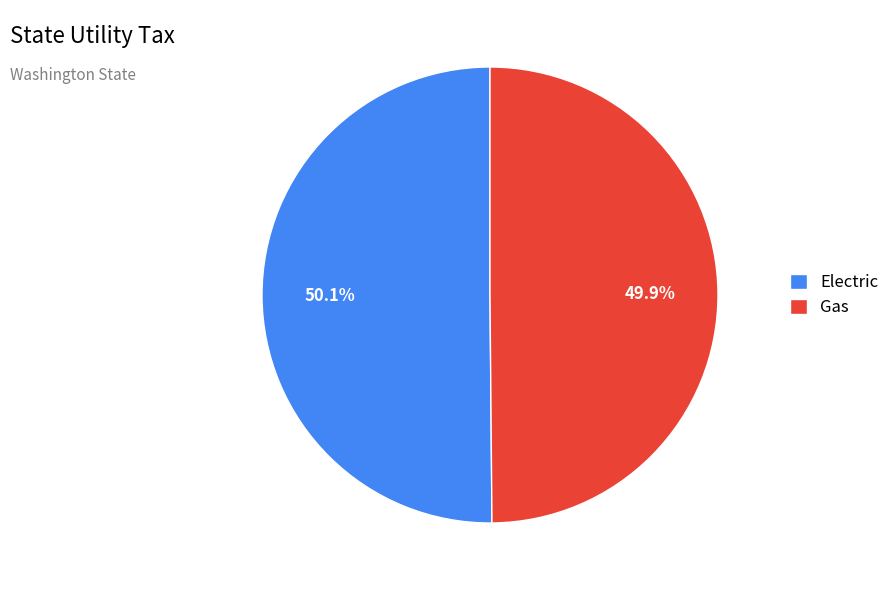

What percentage is the Gas slice, to the nearest percent?

50%